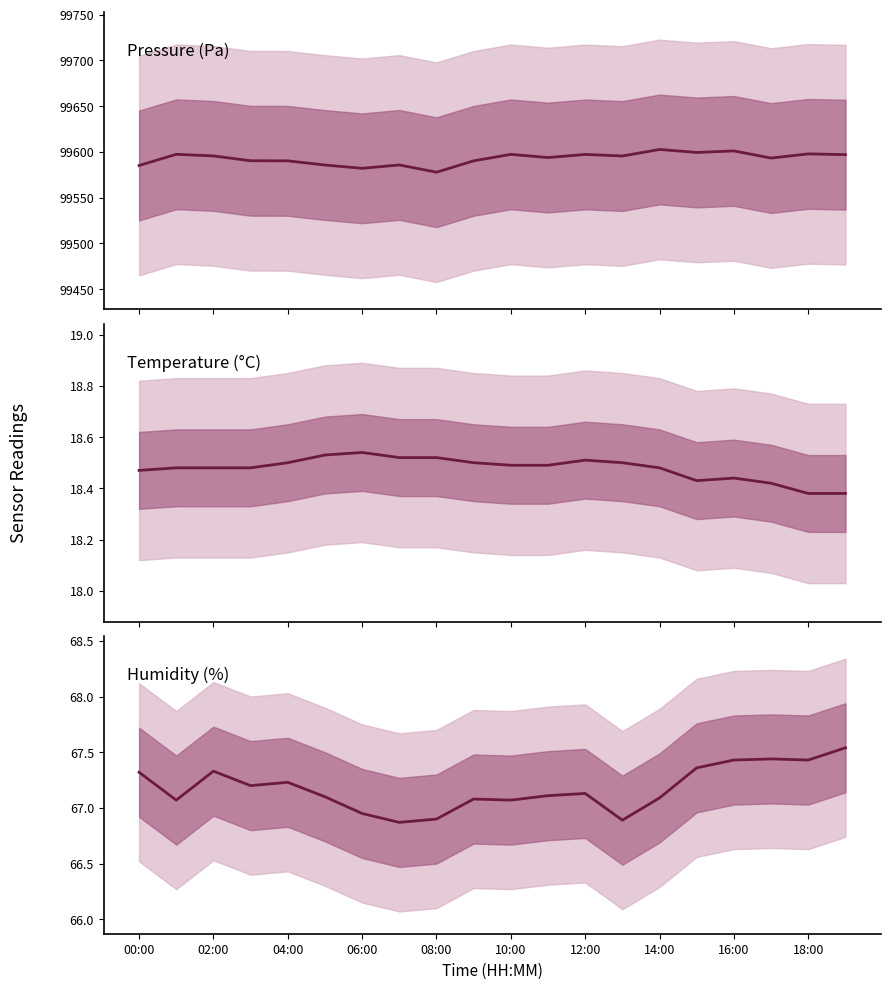

Rank the series at 04:00 from highest to lowest value.

pressure, humidity, temperature